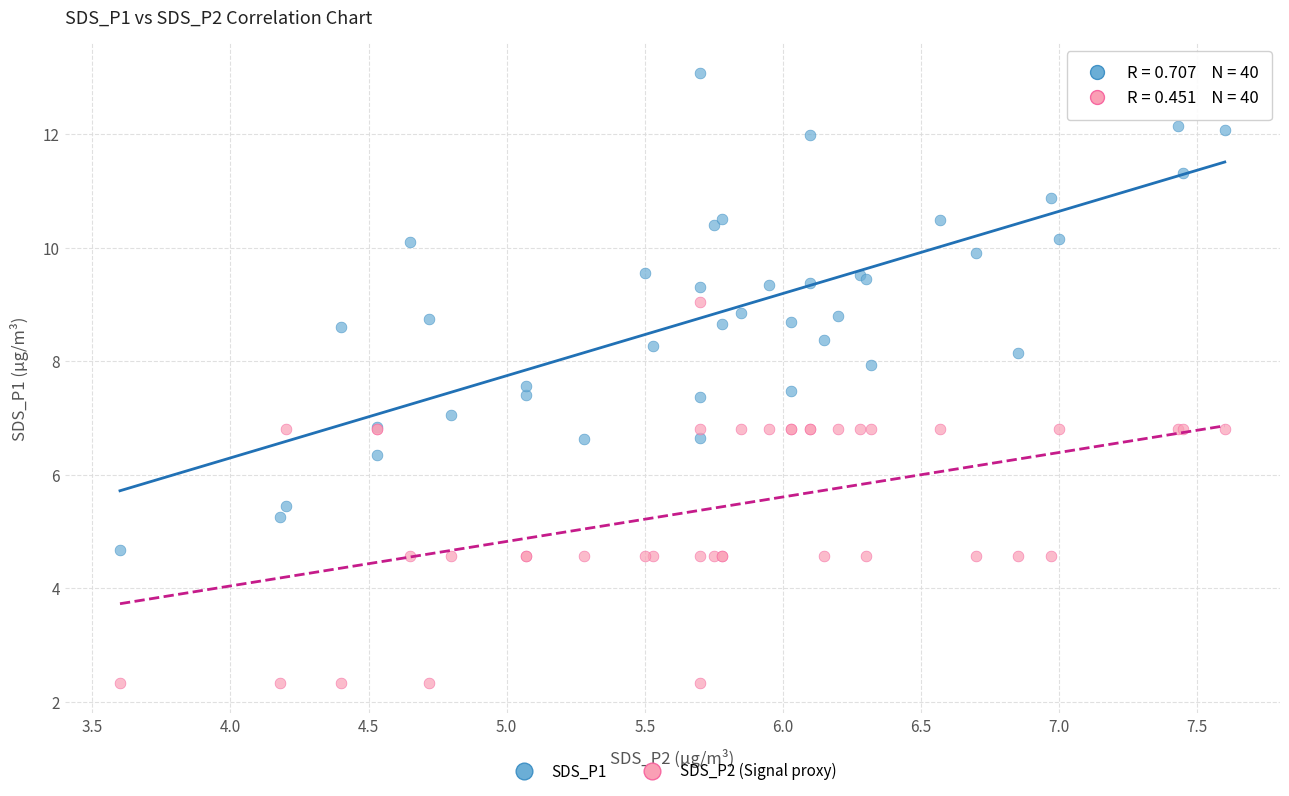

What is the X range (max minus min) for the scatter plot?

4.0